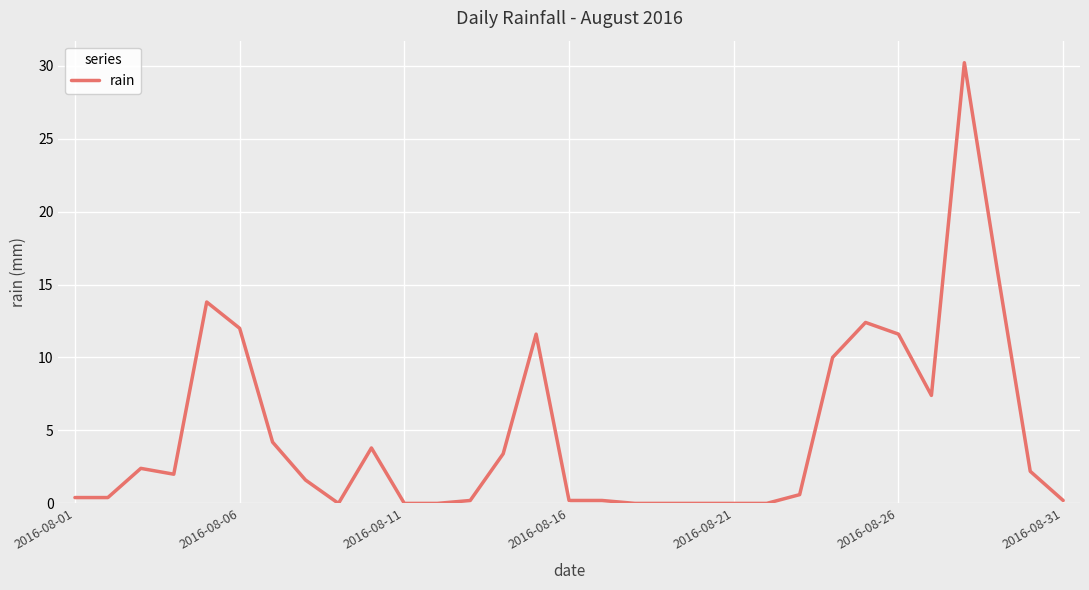

What is the greatest value displayed?

30.2